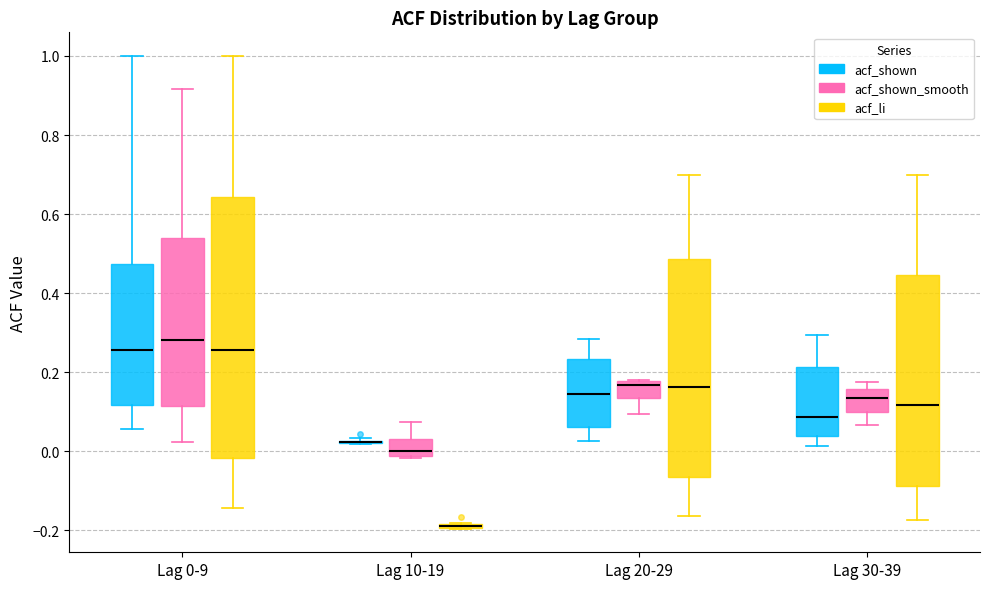

Where is the lower edge of the box for Lag 0-9 (acf_shown) on the y-axis? The values are not printed on the chart, so give them approximately, as read against the axis.

0.12